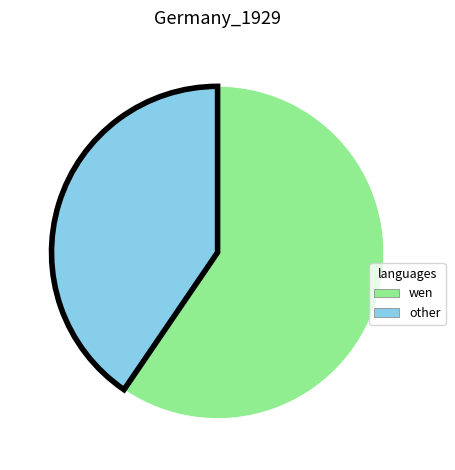

What is the smallest slice in the pie chart?

other